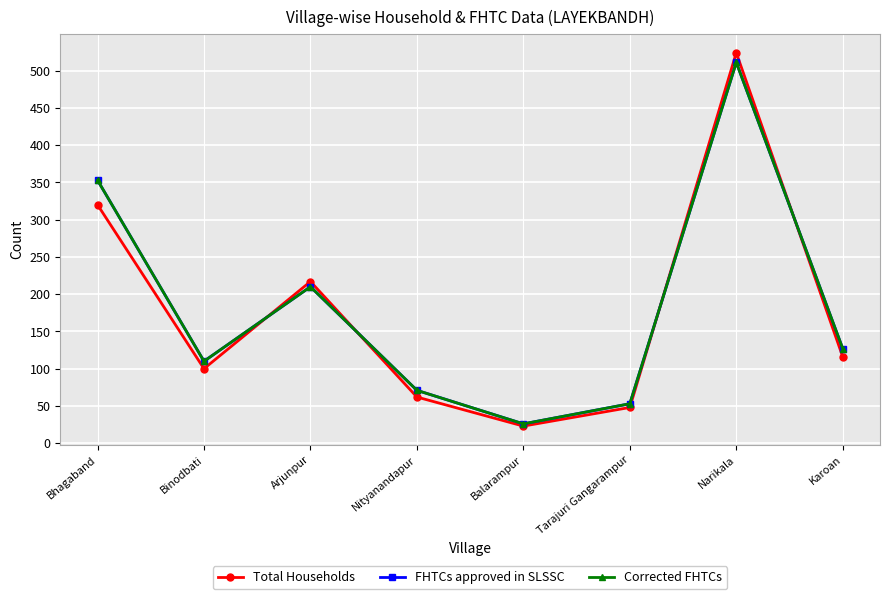

Rank the series at Bhagaband from lowest to highest value.

Total Households, FHTCs approved in SLSSC, Corrected FHTCs